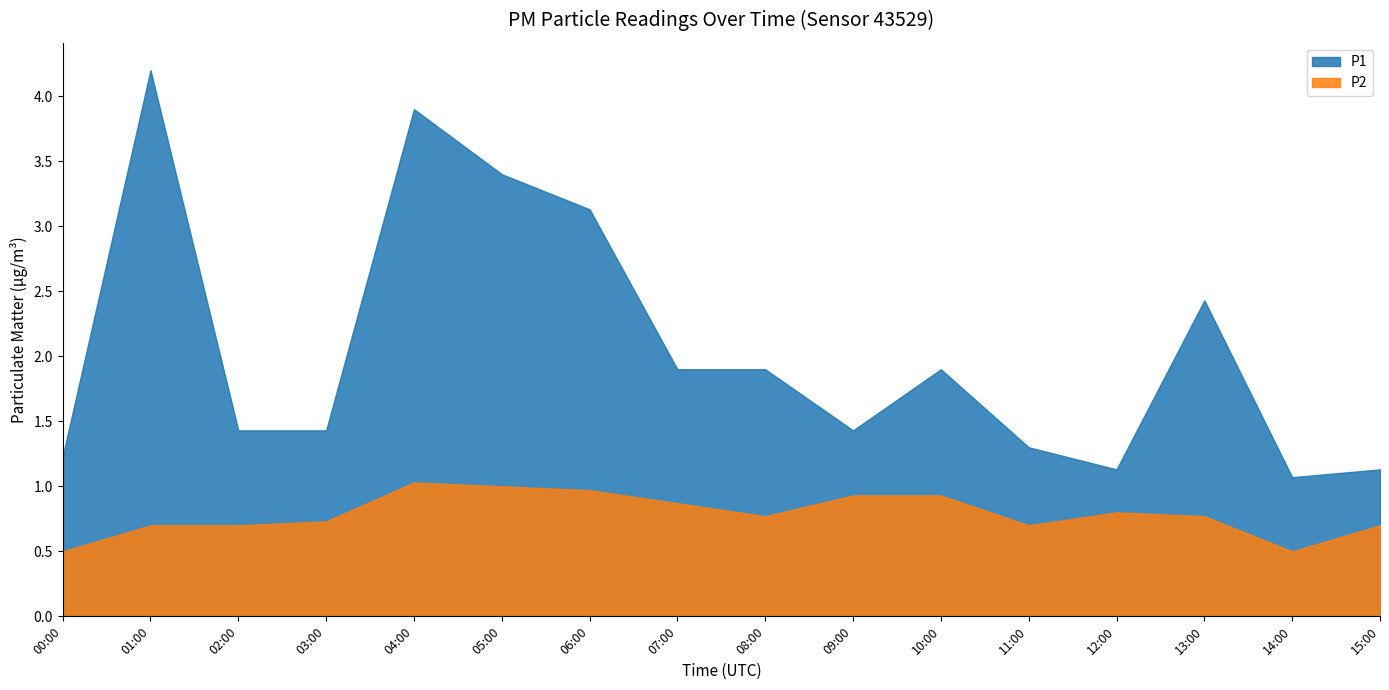

What is the label of the 1st point from the left?

00:00